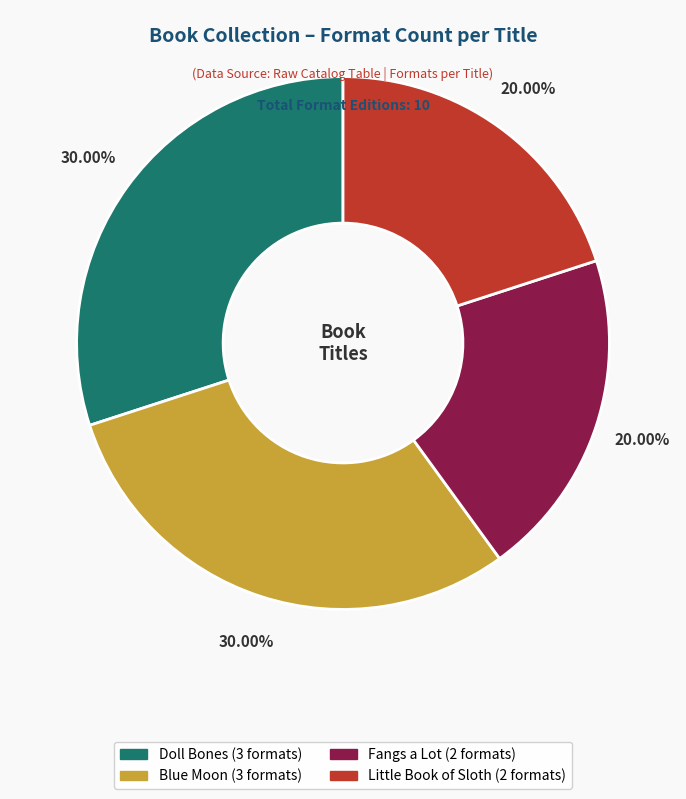

How many segments does this pie chart have?

4